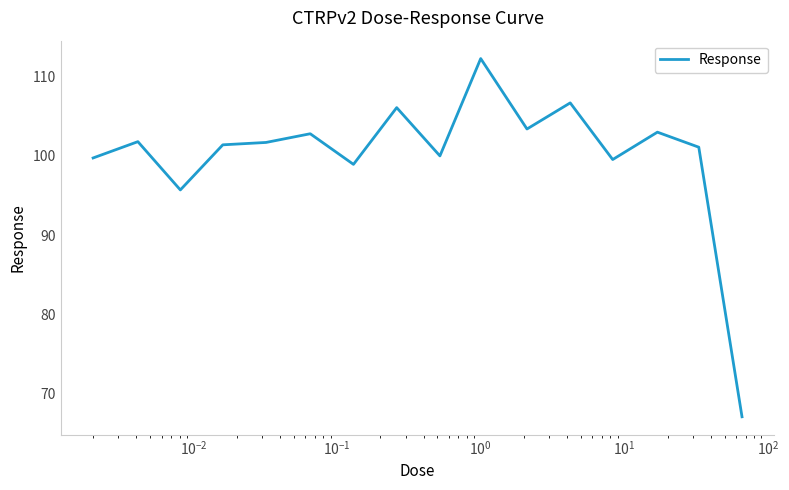

What is the maximum value shown in the chart?

112.3